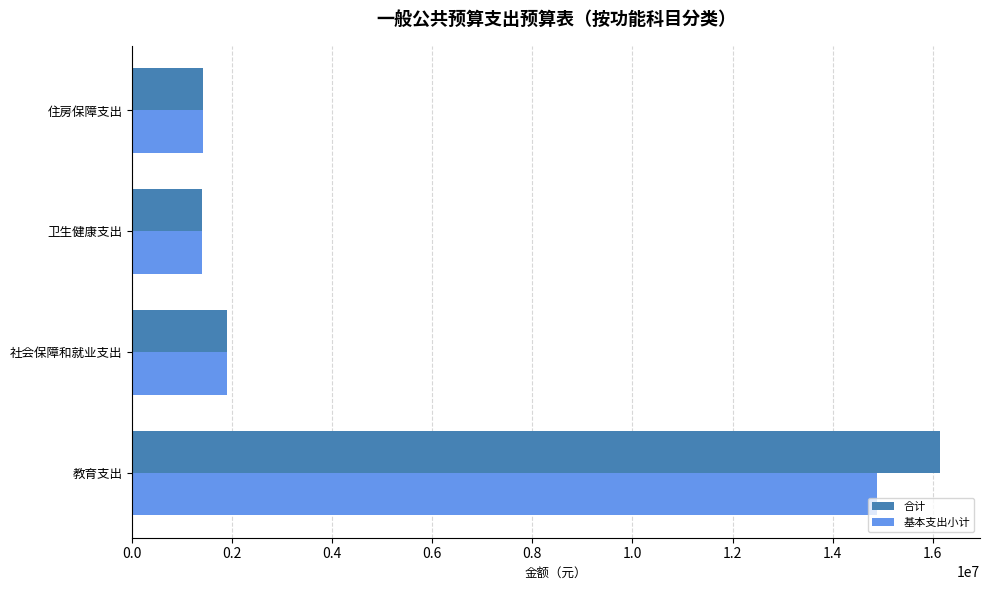

What value does the 合计 series have at 住房保障支出?

1422455.6